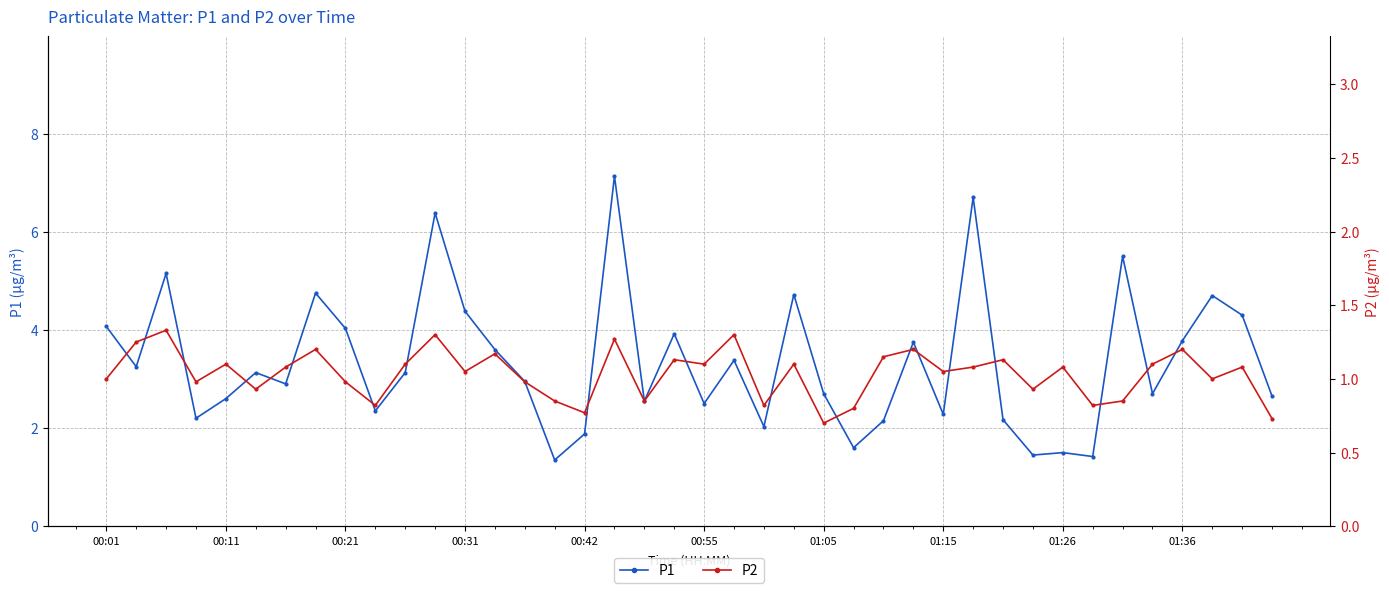

At how many categories does at least one series exceed 3?

20